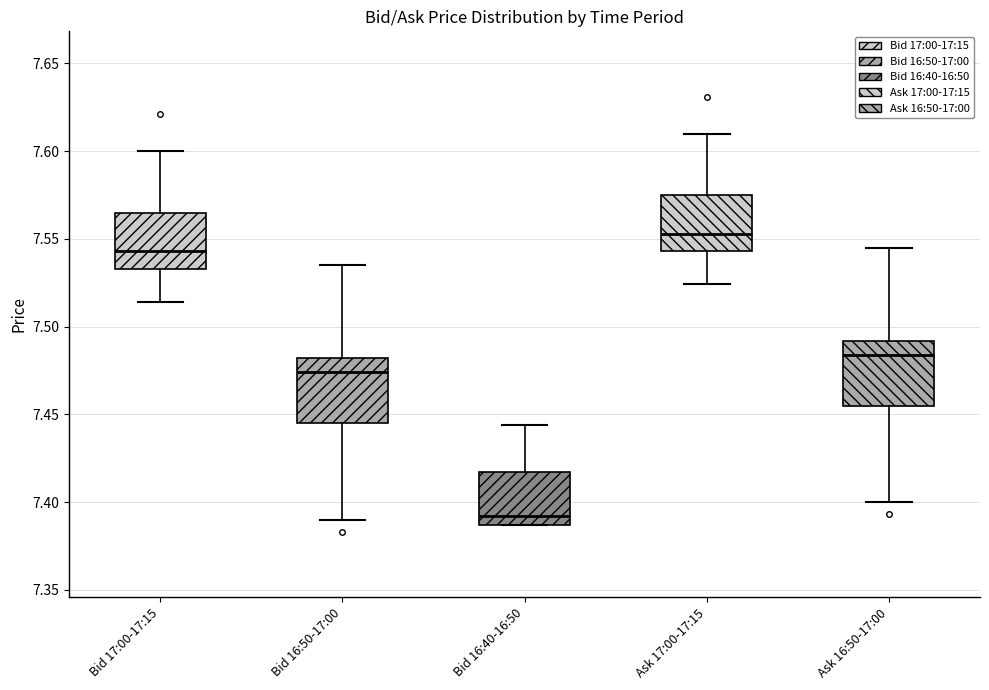

Which box has the lowest median line?

Bid 16:40-16:50